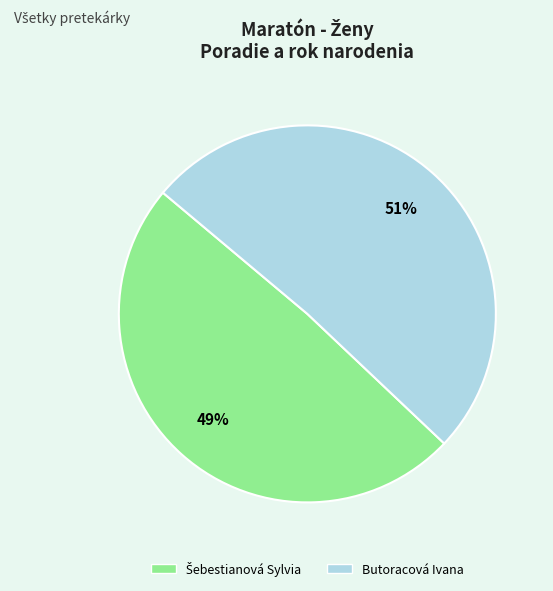

What percentage is the Butoracová Ivana slice, to the nearest percent?

51%